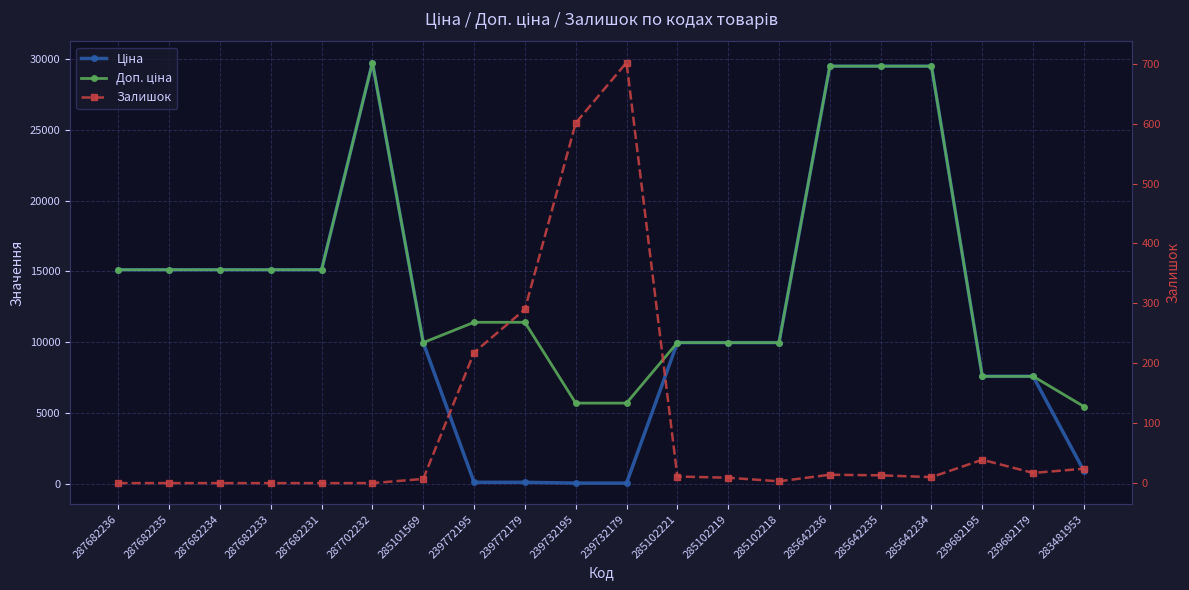

Reading left to right, what are all the values shown in this chart?

Ціна: 287682236=15120.0	287682235=15120.0	287682234=15120.0	287682233=15120.0	287682231=15120.0	287702232=29747.2	285101569=9975.0	239772195=114.1	239772179=114.1	239732195=57.0	239732179=57.0	285102221=9975.0	285102219=9975.0	285102218=9975.0	285642236=29491.5	285642235=29491.5	285642234=29491.5	239682195=7596.5	239682179=7596.5	283481953=910.4
Доп. ціна: 287682236=15120.0	287682235=15120.0	287682234=15120.0	287682233=15120.0	287682231=15120.0	287702232=29747.2	285101569=9975.0	239772195=11410.0	239772179=11410.0	239732195=5705.0	239732179=5705.0	285102221=9975.0	285102219=9975.0	285102218=9975.0	285642236=29491.5	285642235=29491.5	285642234=29491.5	239682195=7596.5	239682179=7596.5	283481953=5462.3
Залишок: 287682236=0.0	287682235=0.0	287682234=0.0	287682233=0.0	287682231=0.0	287702232=0.0	285101569=7.0	239772195=218.0	239772179=290.0	239732195=601.0	239732179=702.0	285102221=11.0	285102219=9.0	285102218=3.0	285642236=14.0	285642235=13.0	285642234=10.0	239682195=39.0	239682179=17.0	283481953=24.0